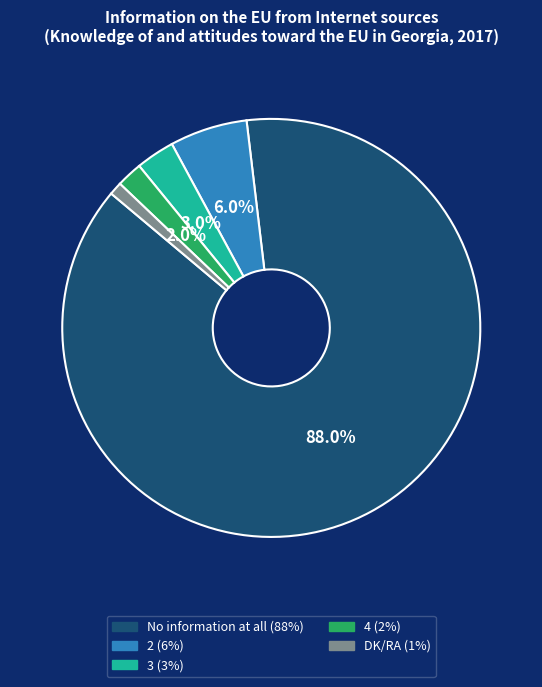

Is there any slice that represents more than half of the pie?

Yes